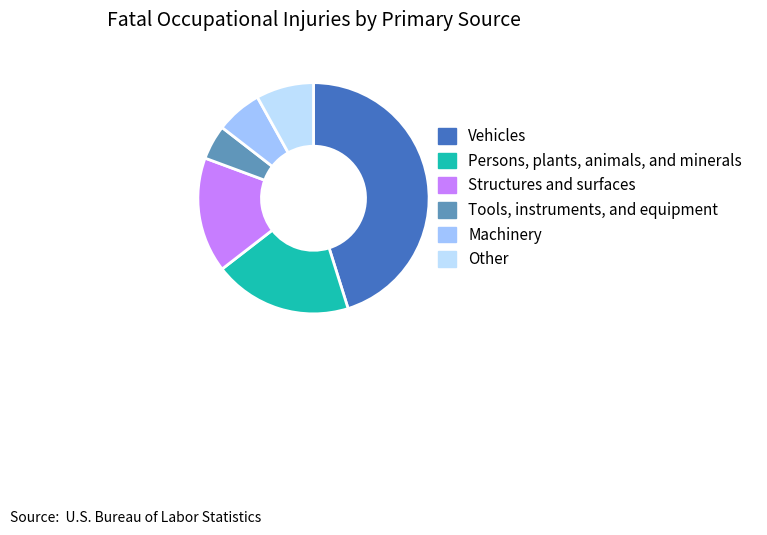

Is there a majority slice in this chart?

No